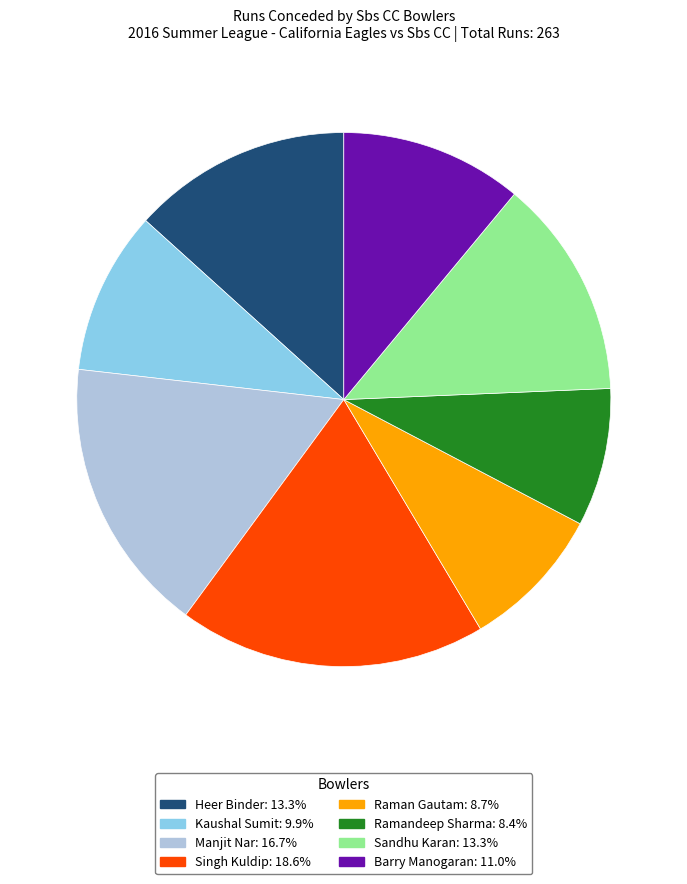

Is there any slice that represents more than half of the pie?

No